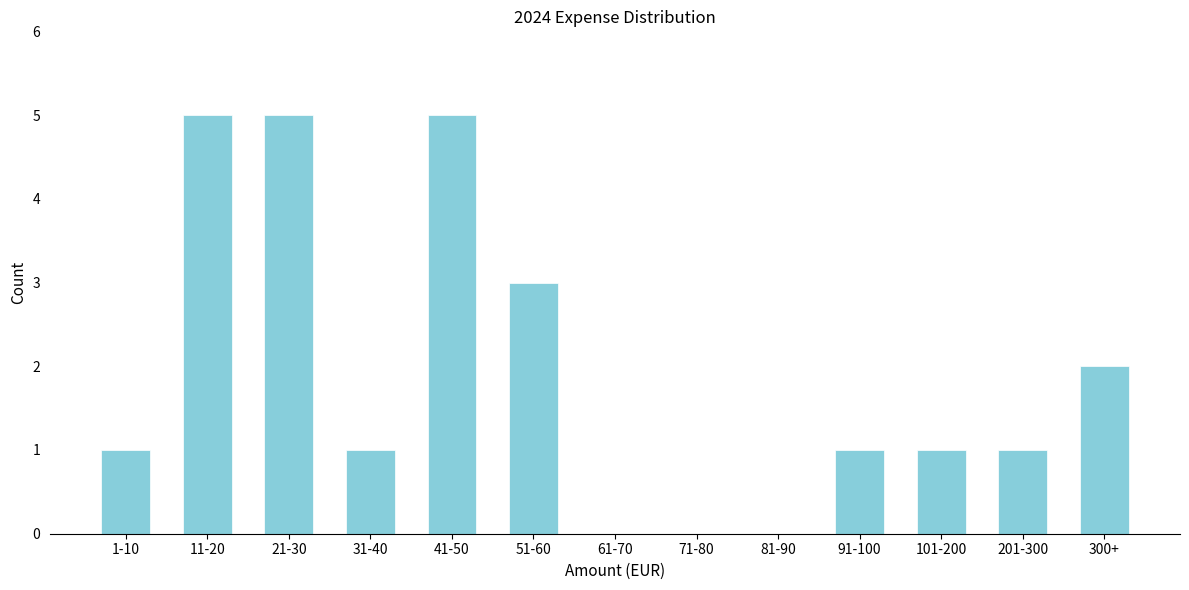

Reading left to right, extract all data points from this chart.

1-10=1	11-20=5	21-30=5	31-40=1	41-50=5	51-60=3	61-70=0	71-80=0	81-90=0	91-100=1	101-200=1	201-300=1	300+=2